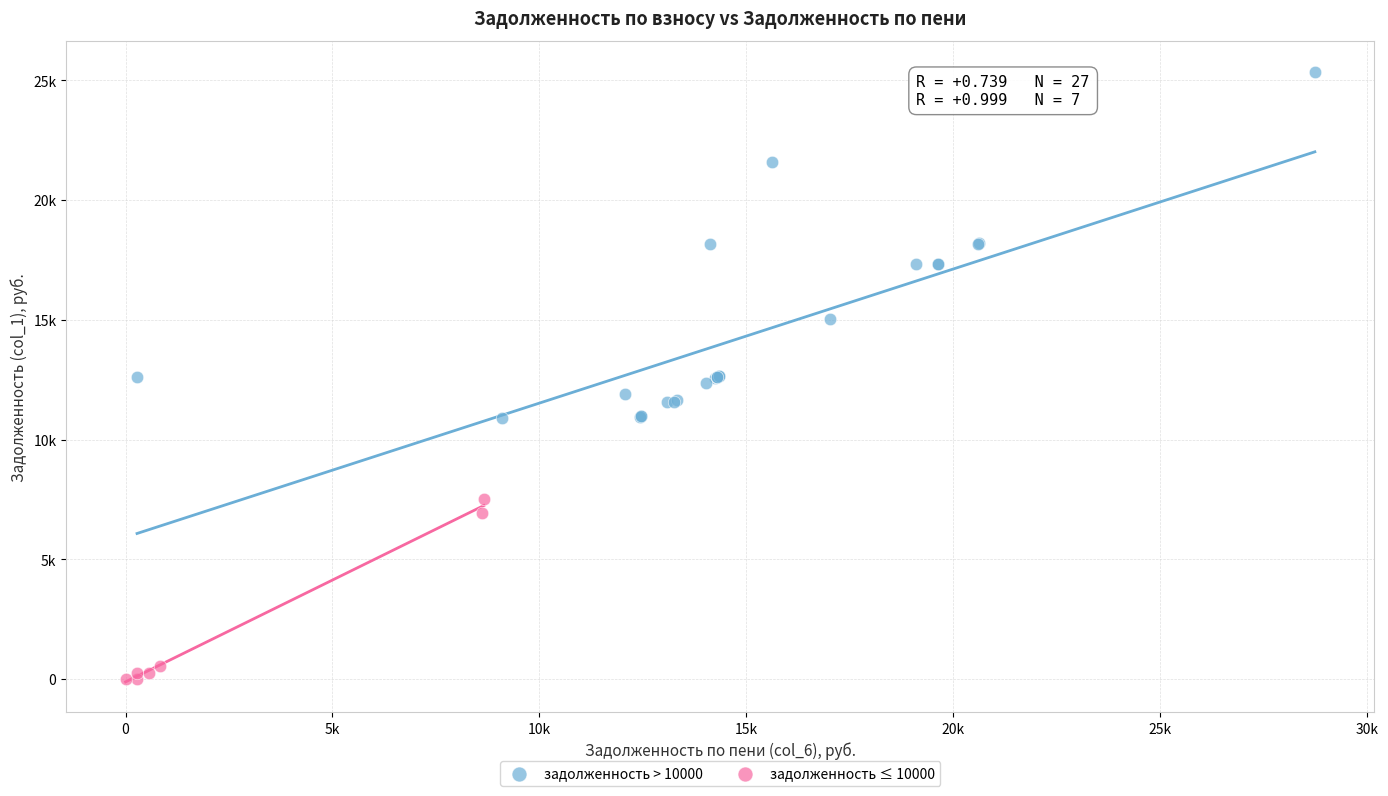

What are all the series names shown in the legend?

задолженность > 10000, задолженность ≤ 10000